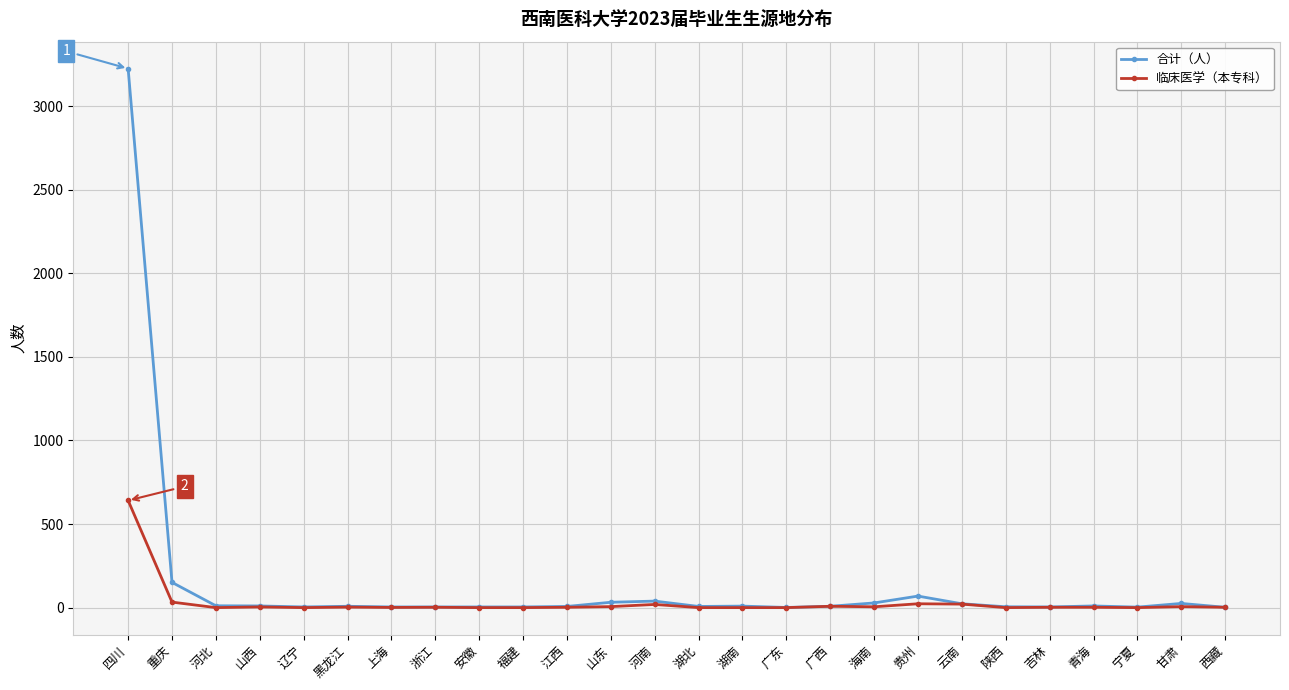

How many lines are shown in the chart?

2